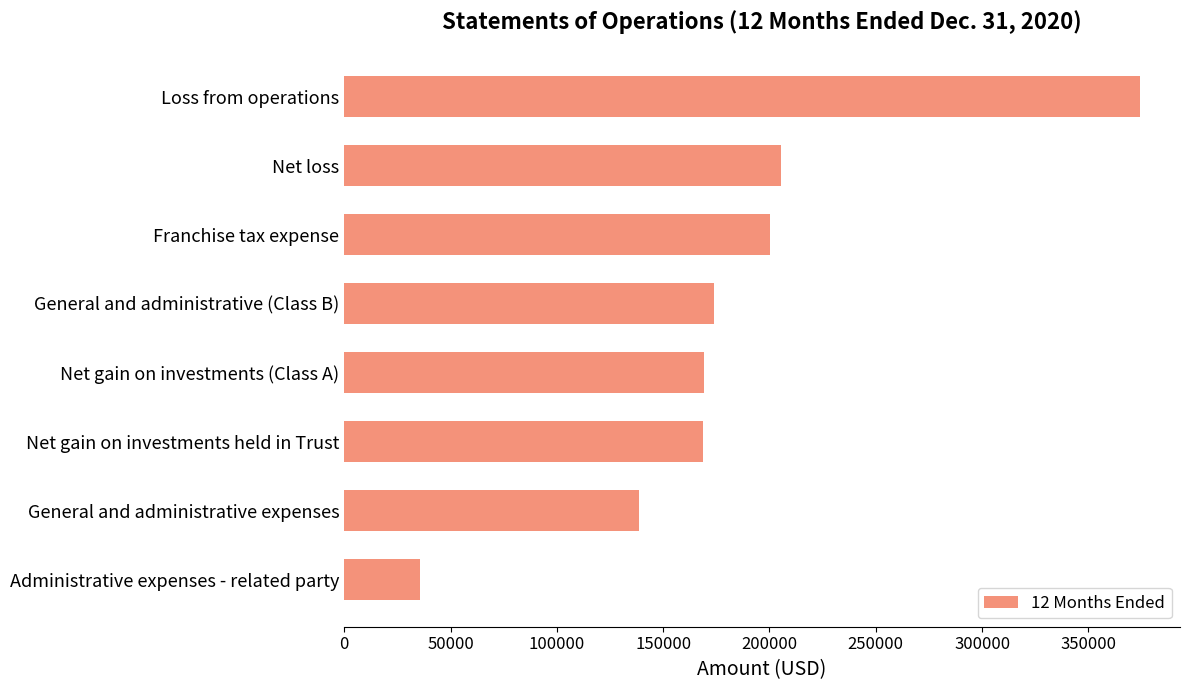

What is the smallest value displayed?

35668